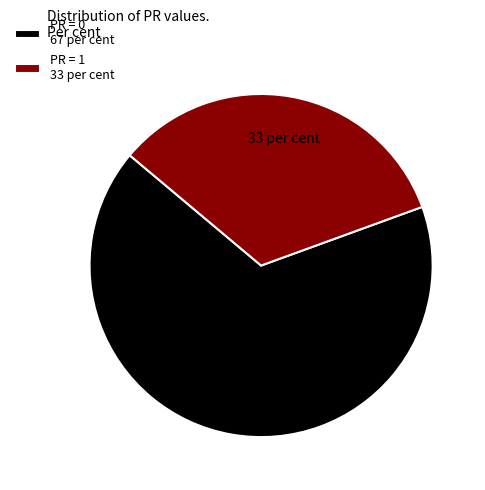

Is the sum of PR = 1 33 per cent and PR = 0 67 per cent greater than half?

Yes